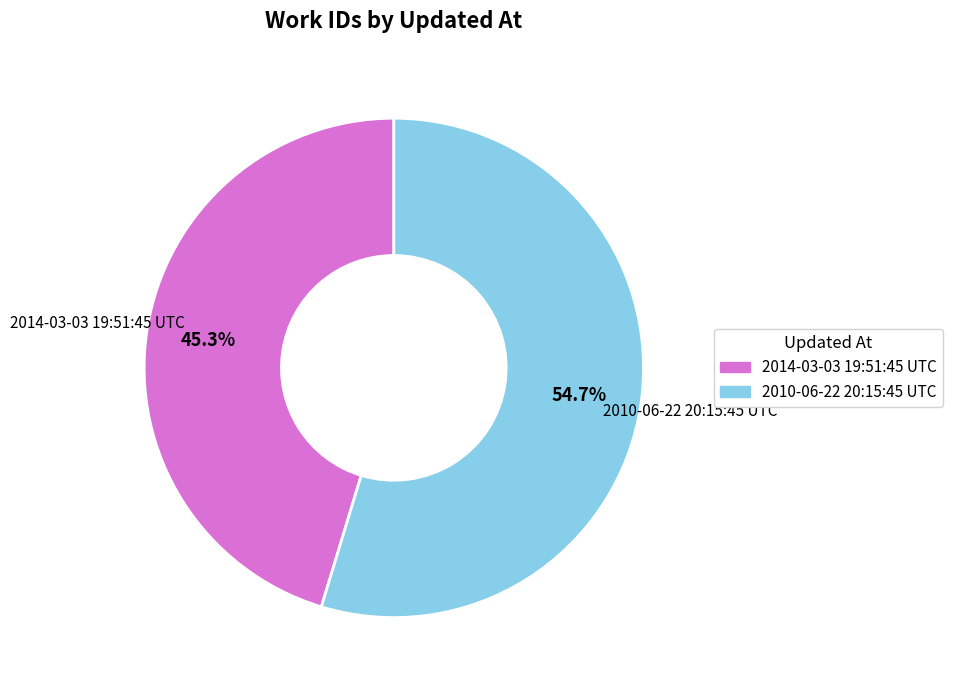

True or false: 2014-03-03 19:51:45 UTC accounts for 45% of the total.

True